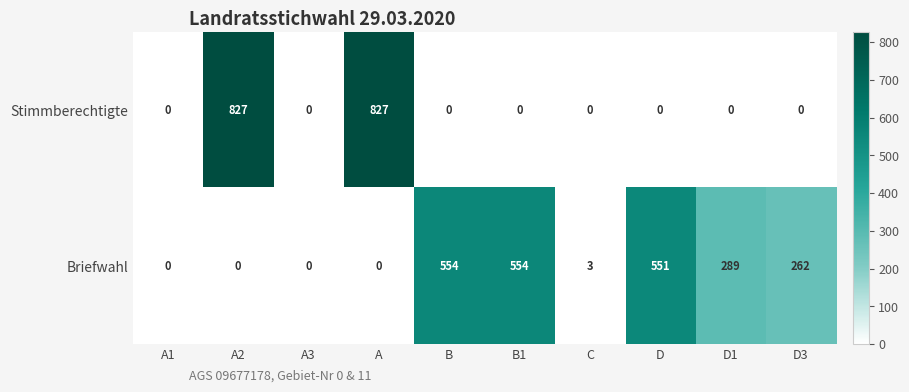

What is the difference between the second highest and minimum values in the Stimmberechtigte series?

827